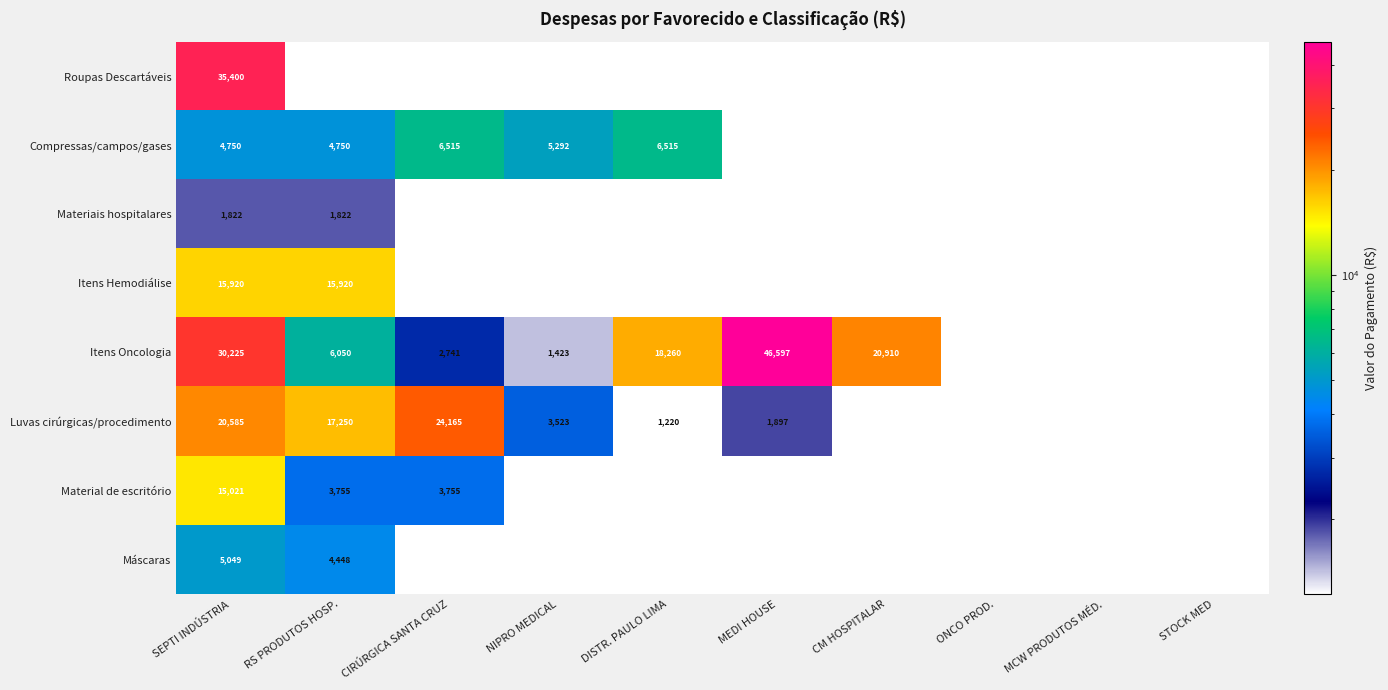

The Itens Oncologia series shows 20910 at CM HOSPITALAR. True or false?

True